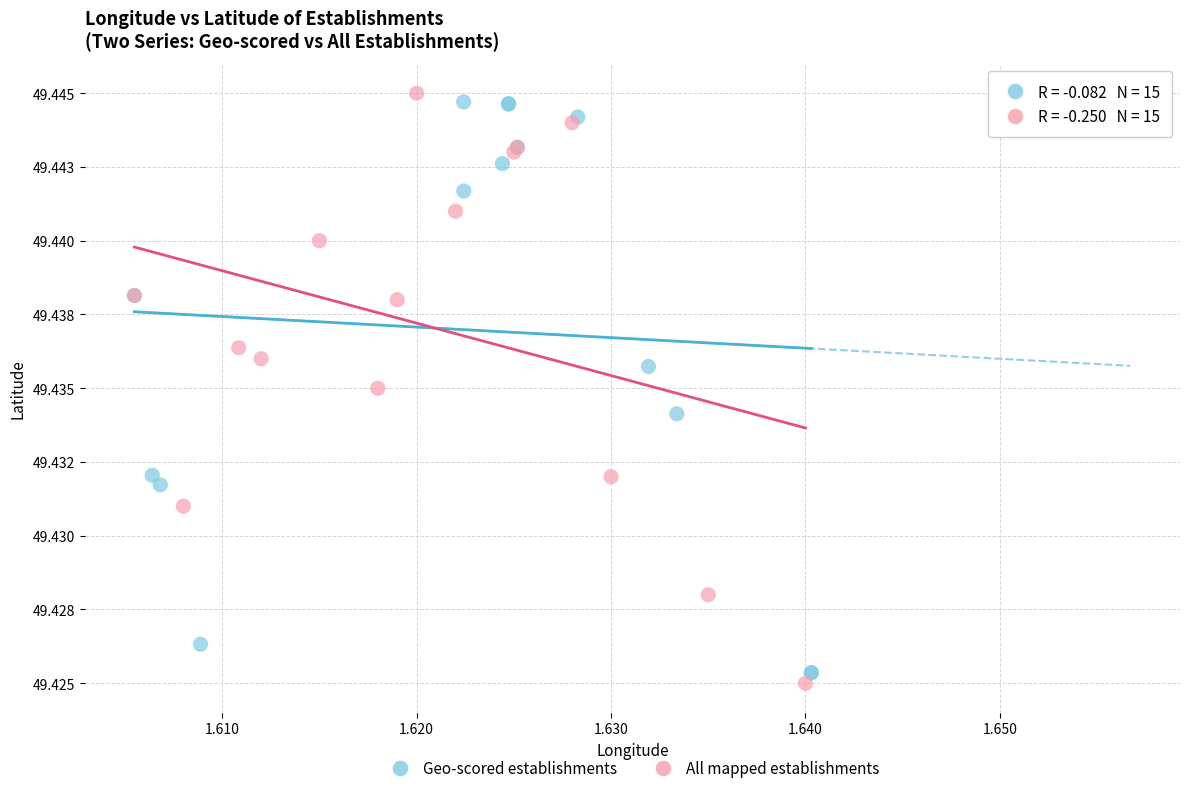

Which series has the widest spread of Y values?

All mapped establishments